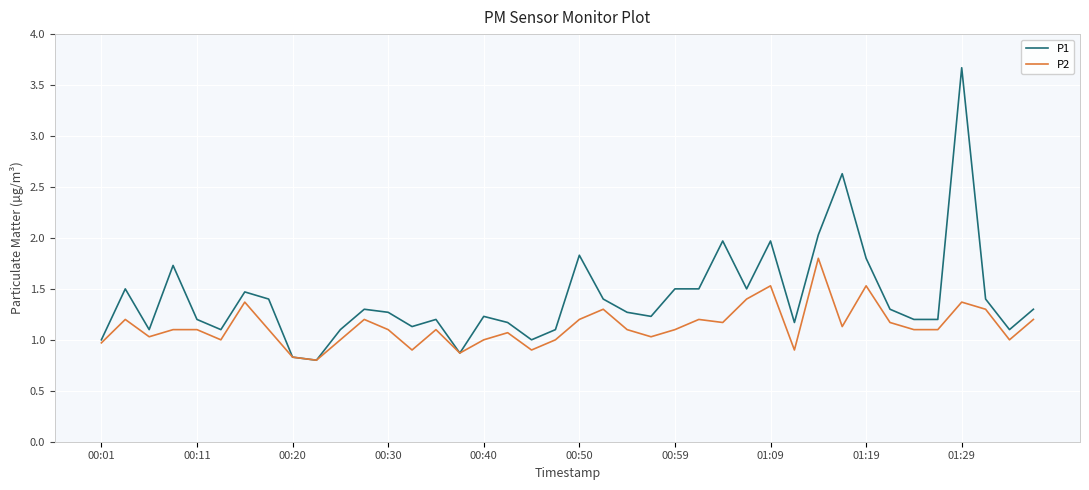

Which series has the widest spread of values?

P1